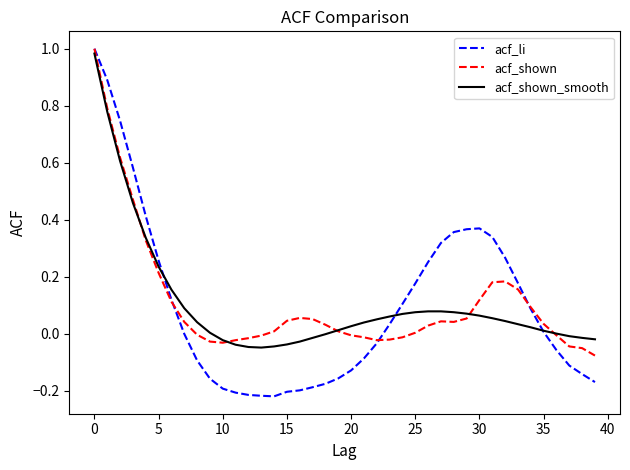

Which series has the largest range (max minus min)?

acf_li